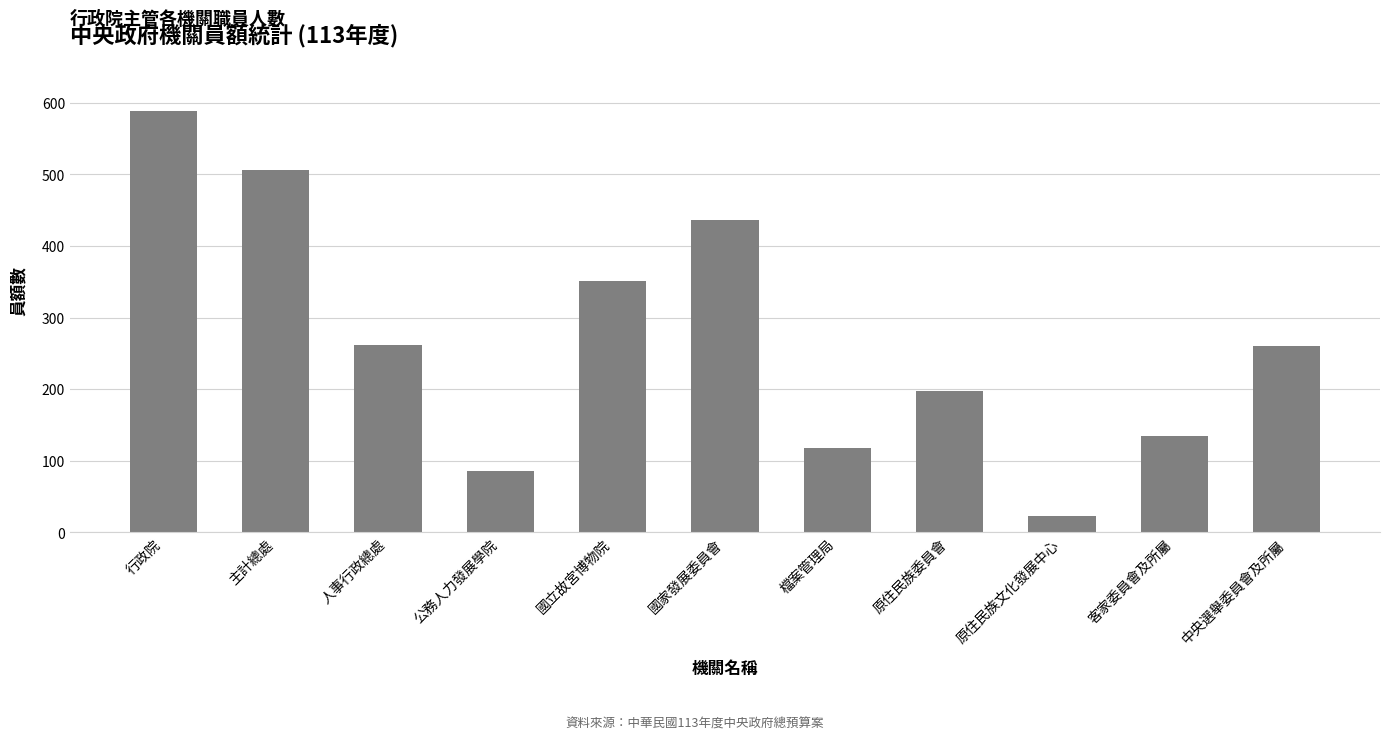

Are the bars horizontal?

No